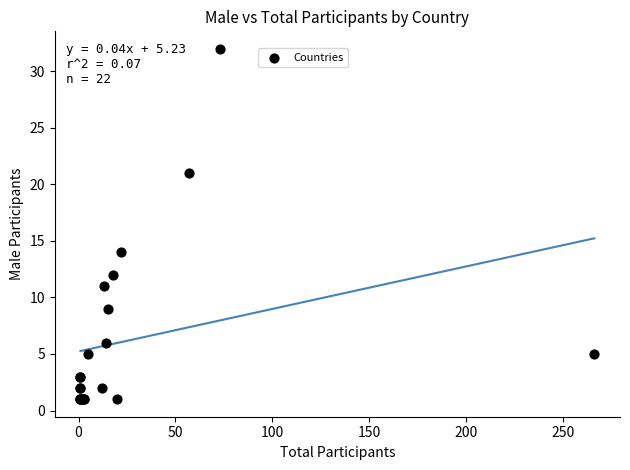

What Y value in the scatter plot is closest to 16?

14